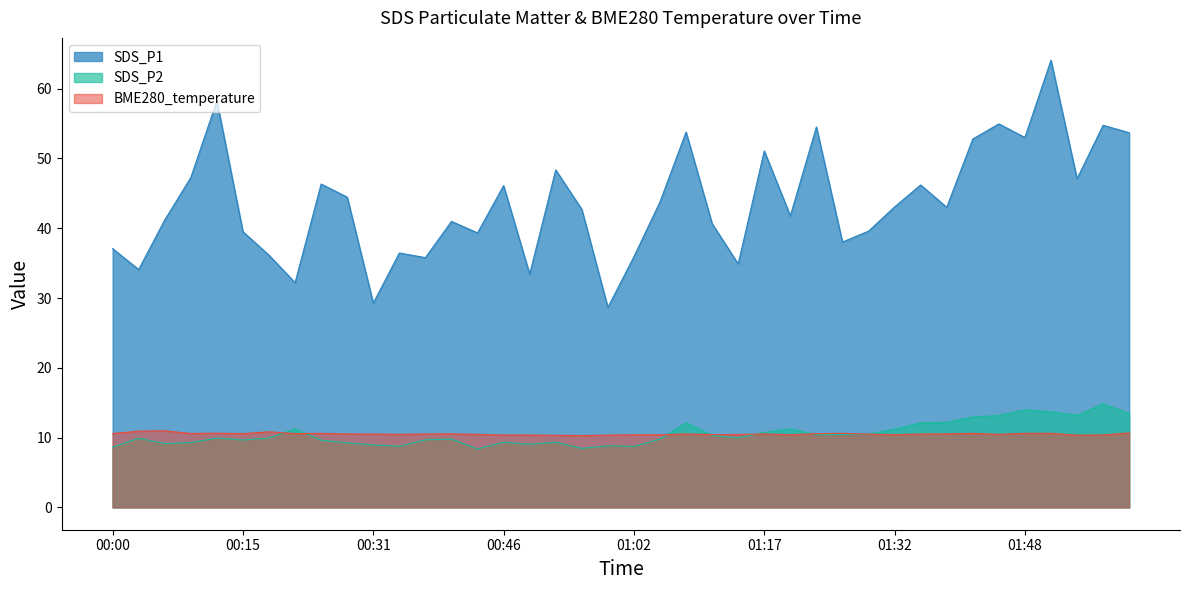

What are all the series names shown in the legend?

SDS_P1, SDS_P2, BME280_temperature